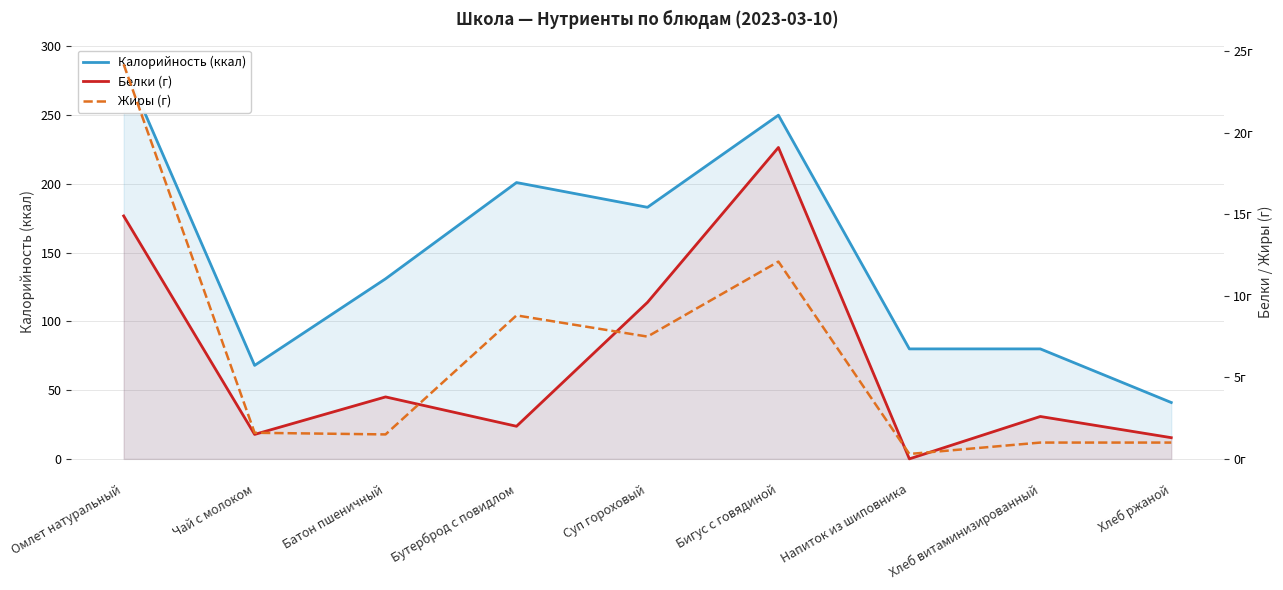

At which category is the sum across all series the highest?

Омлет натуральный